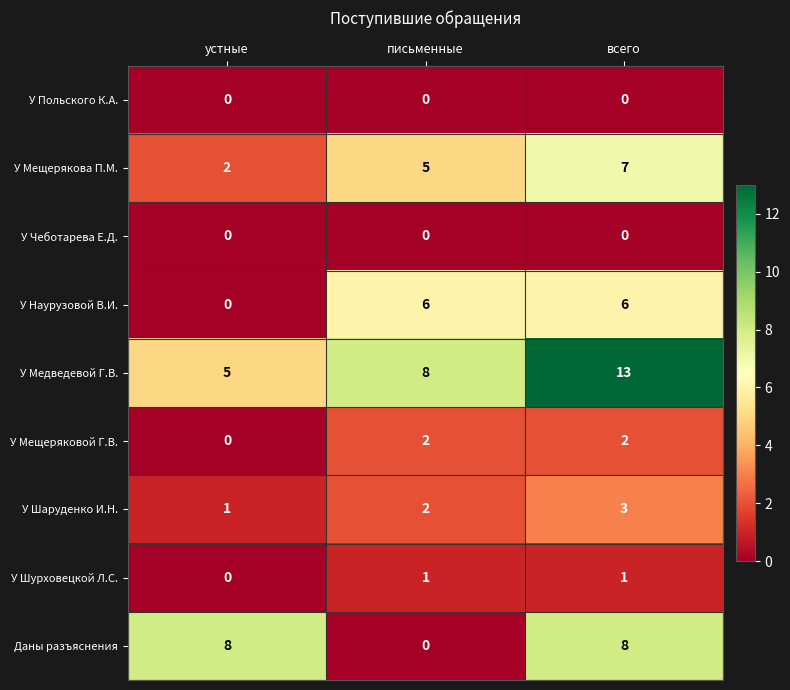

Which label corresponds to the largest value in the chart?

всего